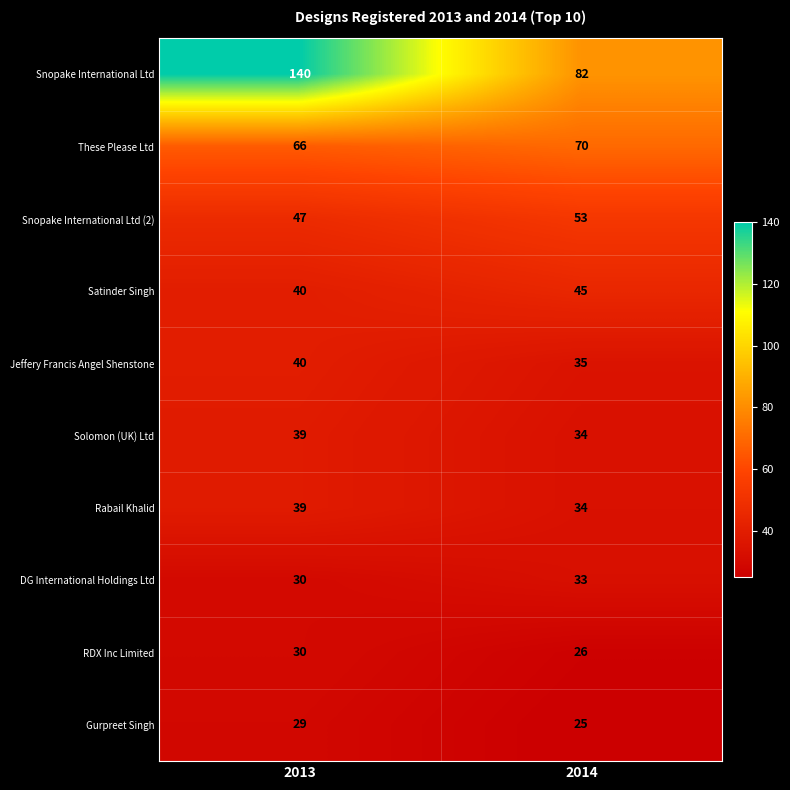

Reading left to right, extract all data points from this chart.

Snopake International Ltd: 140	82
These Please Ltd: 66	70
Snopake International Ltd (2): 47	53
Satinder Singh: 40	45
Jeffery Francis Angel Shenstone: 40	35
Solomon (UK) Ltd: 39	34
Rabail Khalid: 39	34
DG International Holdings Ltd: 30	33
RDX Inc Limited: 30	26
Gurpreet Singh: 29	25